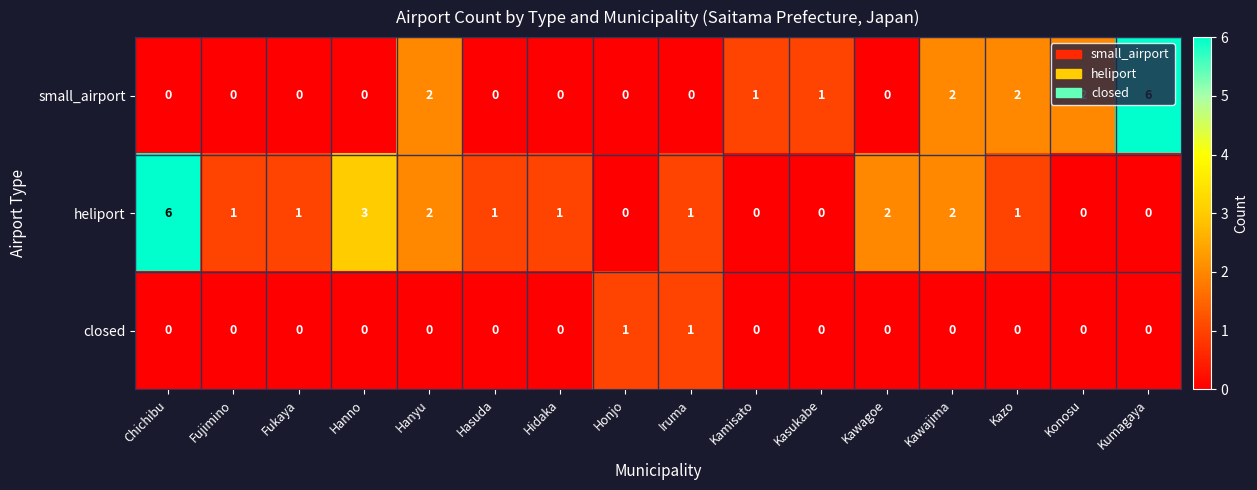

Is it true that heliport equals -2 at Honjo?

False